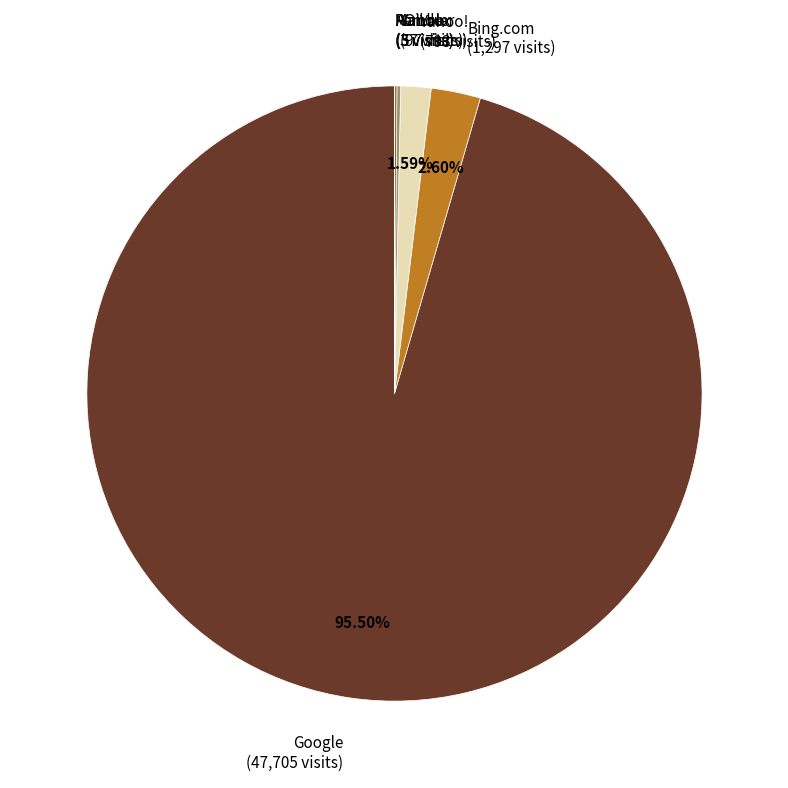

What is the ratio of the value at Bing.com (1,297 visits) to the value at Yahoo! (793 visits)?

1.6